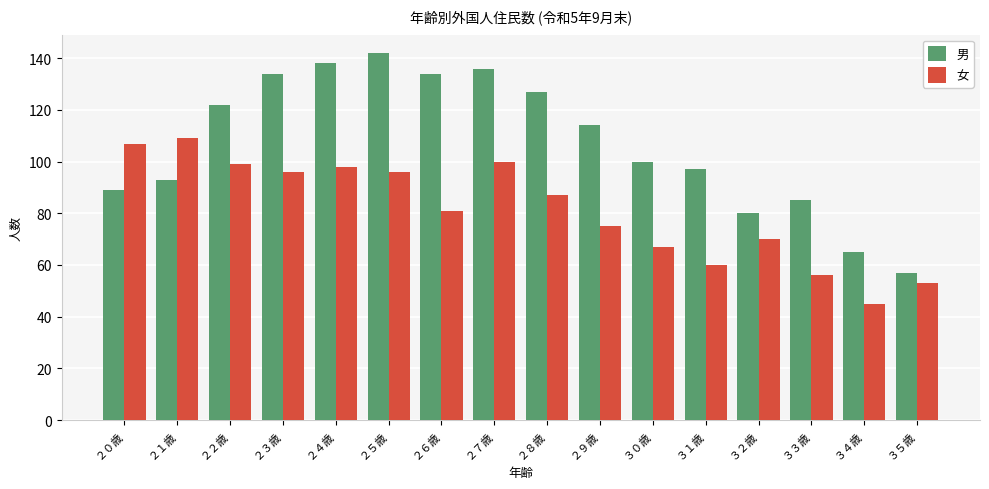

What is the difference between the highest and lowest values at ２９歳?

39